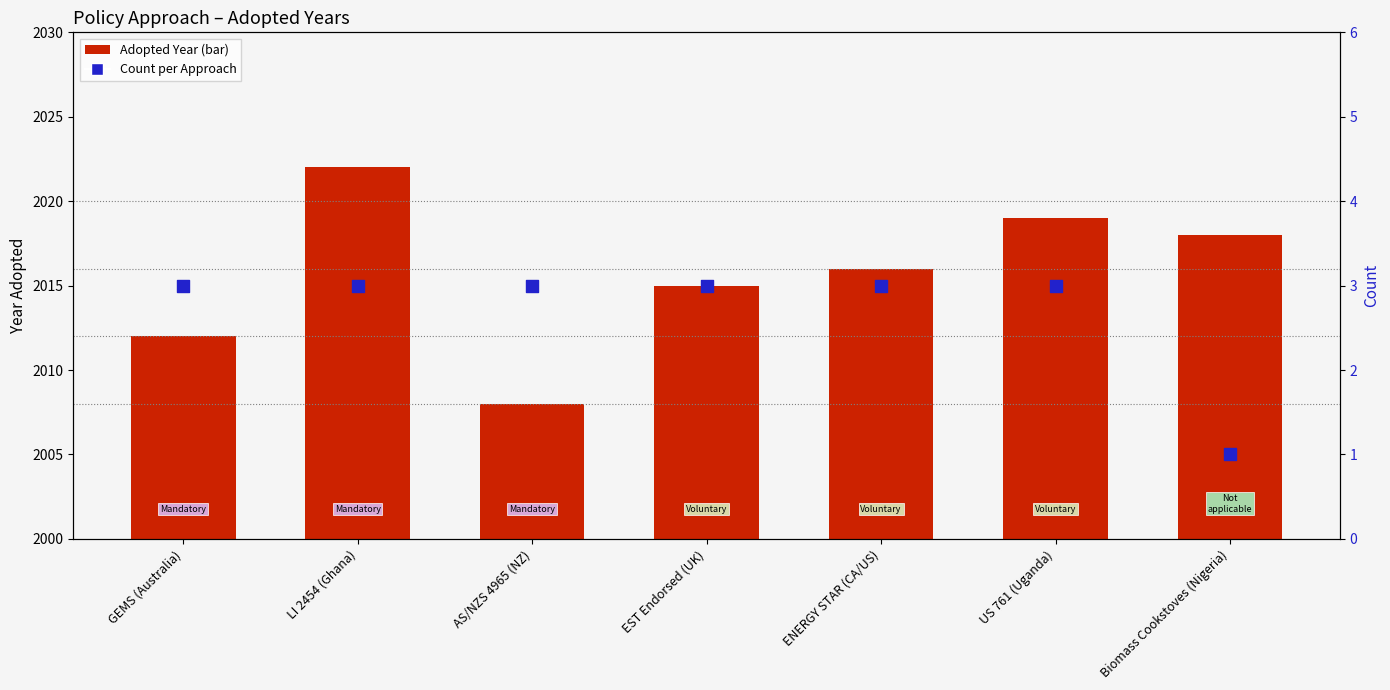

Is the value of Count per Approach at AS/NZS 4965 (NZ) greater than the value of Adopted Year at AS/NZS 4965 (NZ)?

No